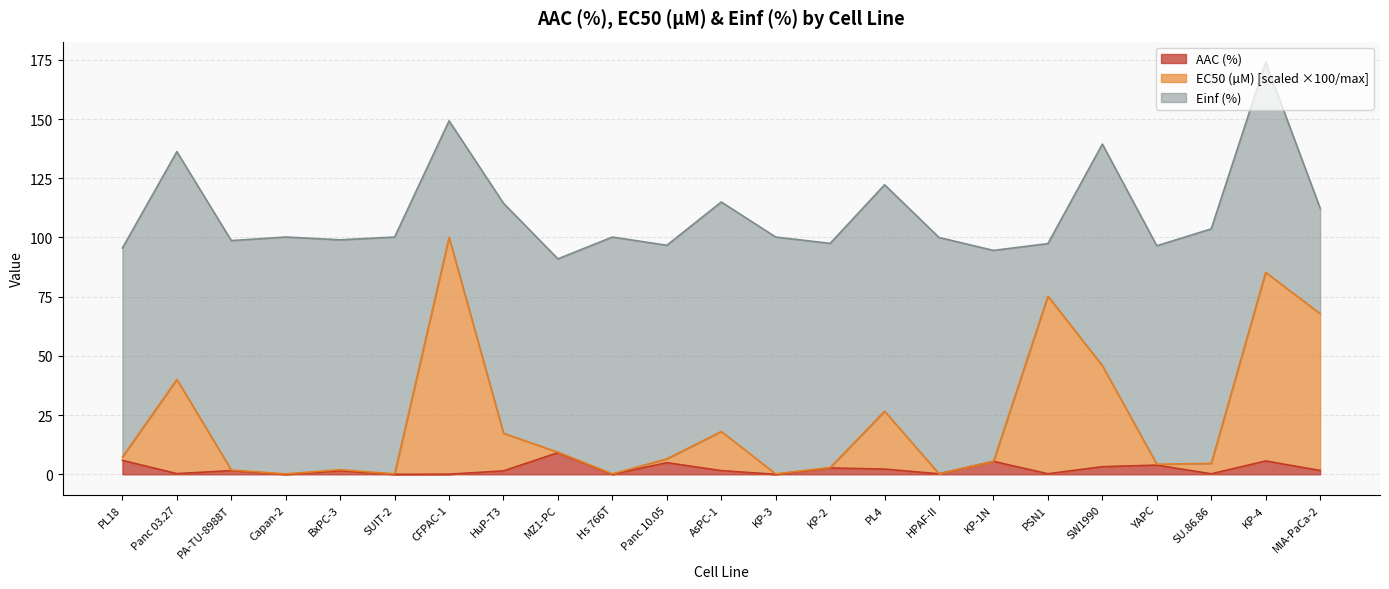

True or false: EC50 (µM) and AAC (%) cross at least once.

False